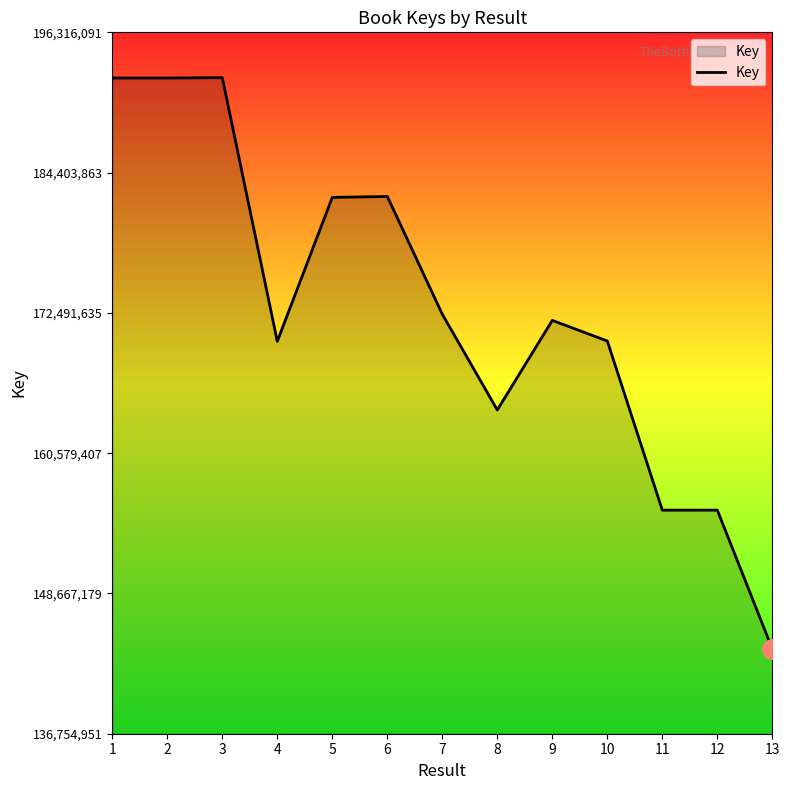

The chart shows a value of 93531758 at 5. True or false?

False